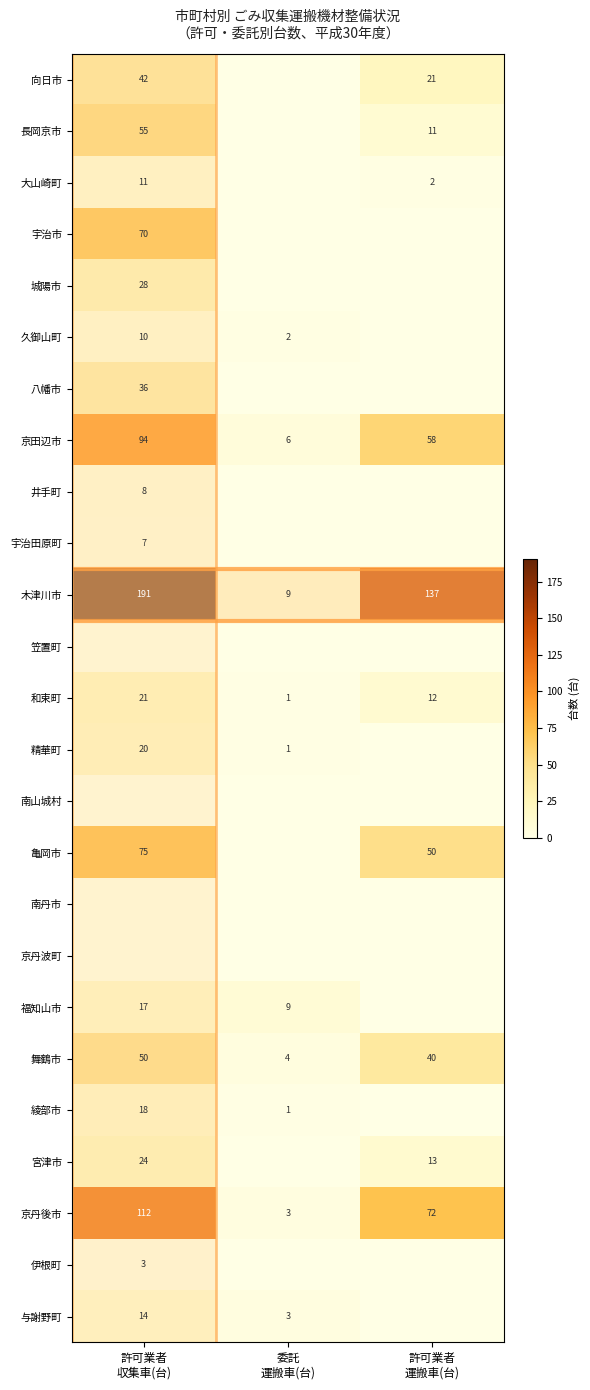

The value of 与謝野町 at 委託 運搬車(台) is 3. True or false?

True